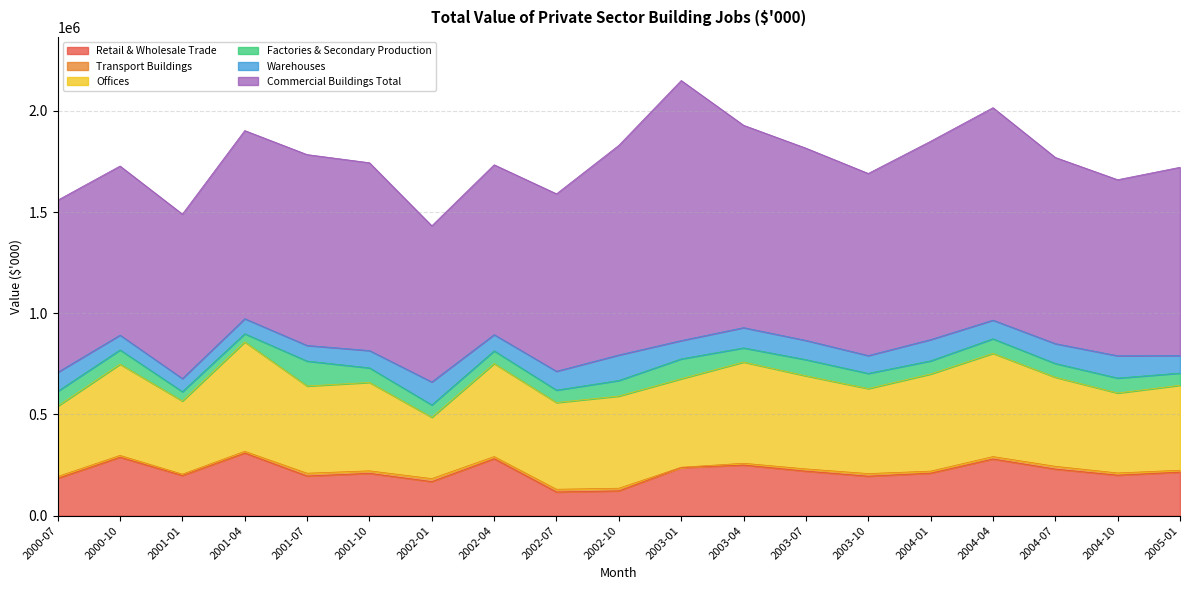

How many lines are shown in the chart?

6